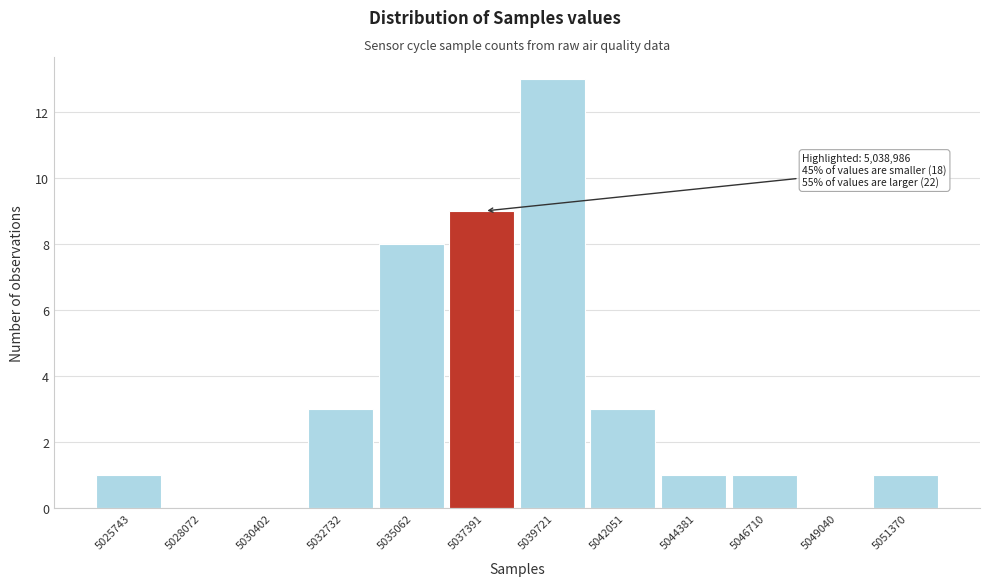

Reading left to right, list all the values displayed in this chart.

5025743=1	5028072=0	5030402=0	5032732=3	5035062=8	5037391=9	5039721=13	5042051=3	5044381=1	5046710=1	5049040=0	5051370=1